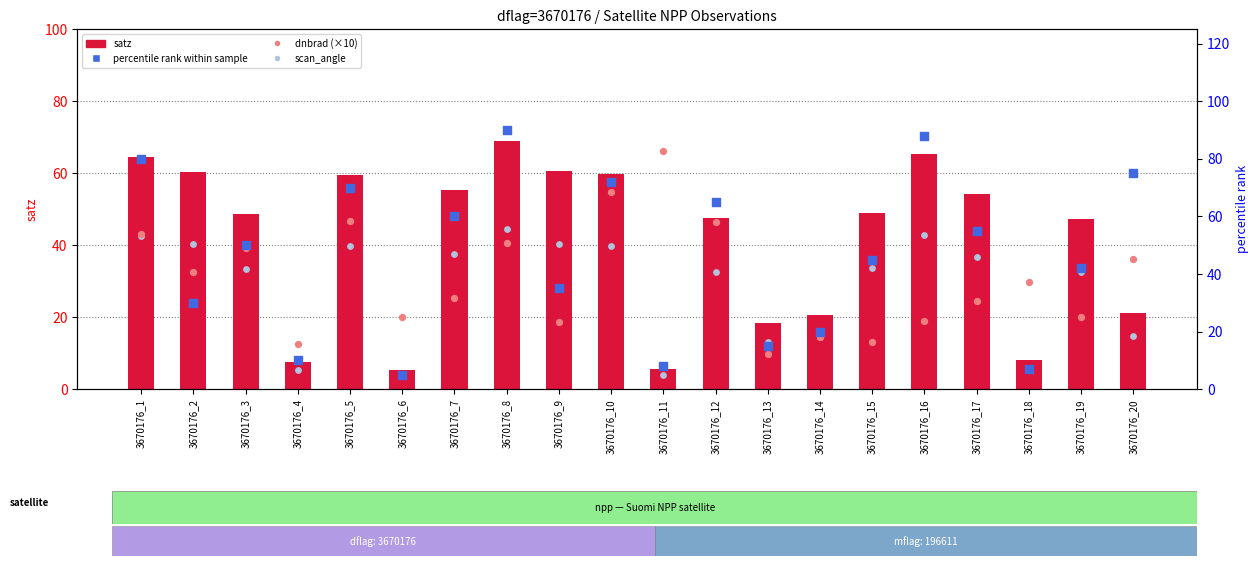

What is the total value across all series at 3670176_7?

193.8